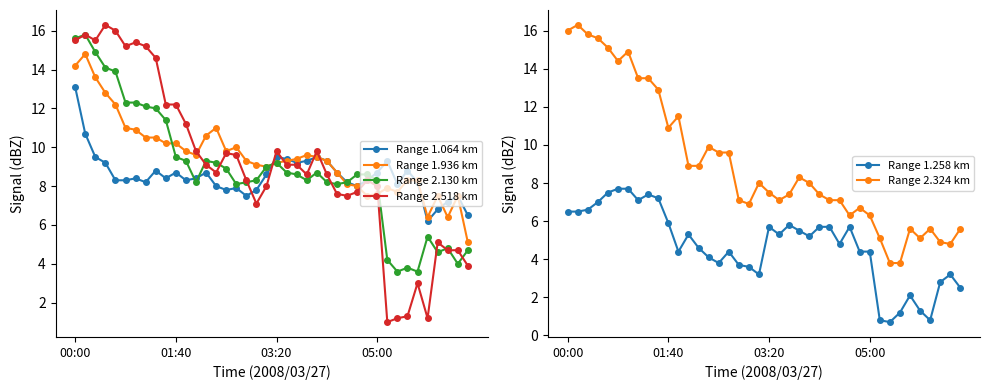

What is the sum of all Range 2.130 km values?

354.6